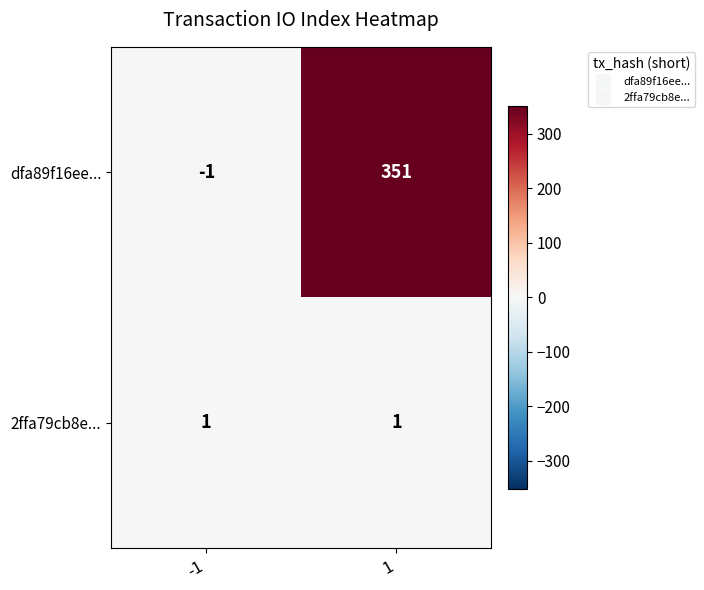

Which series has the largest range (max minus min)?

dfa89f16ee...